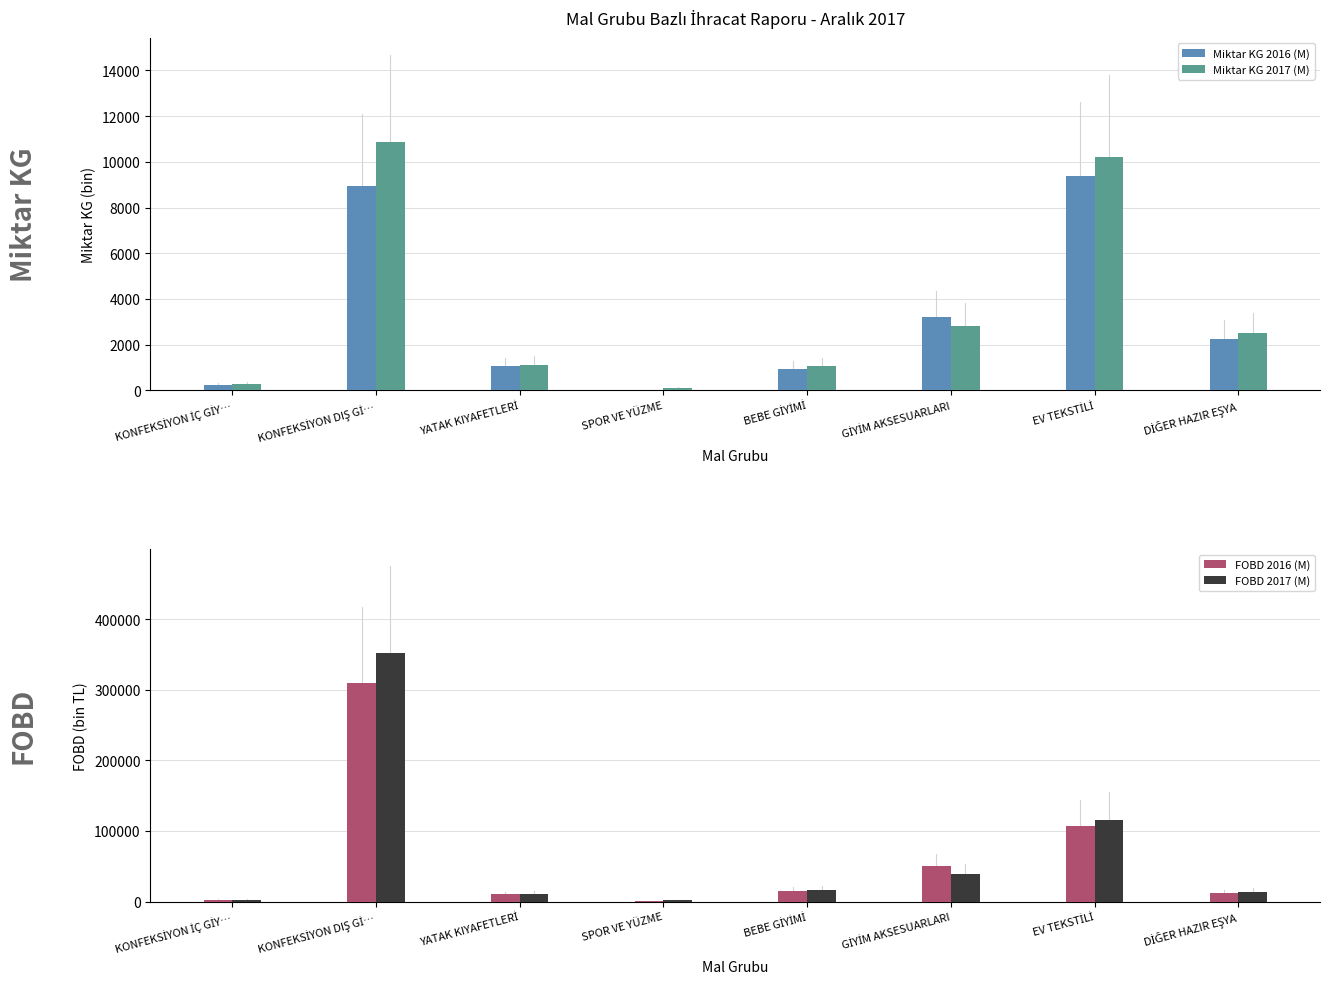

At which category does the chart reach its minimum across all series?

SPOR VE YÜZME